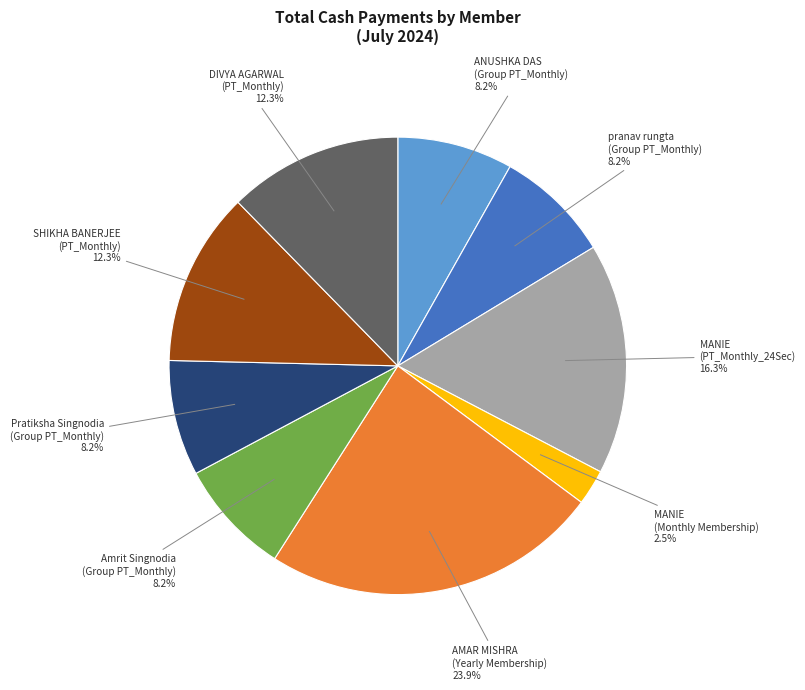

Does any single category account for the majority?

No